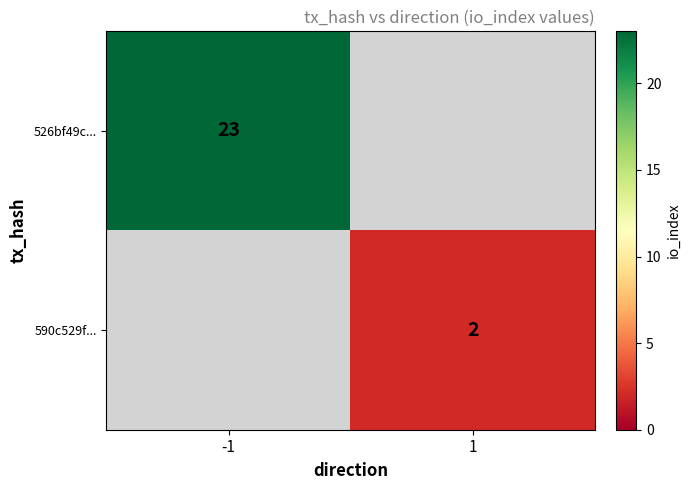

Is the value of 526bf49c... at -1 greater than the value of 590c529f... at 1?

Yes